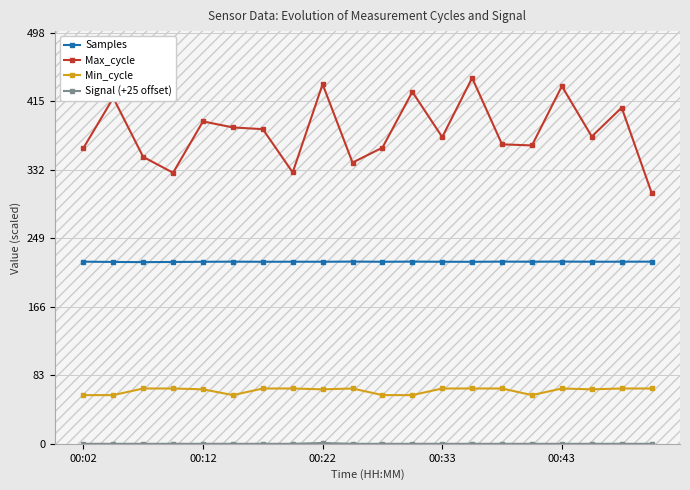

True or false: Min_cycle and Samples cross at least once.

False